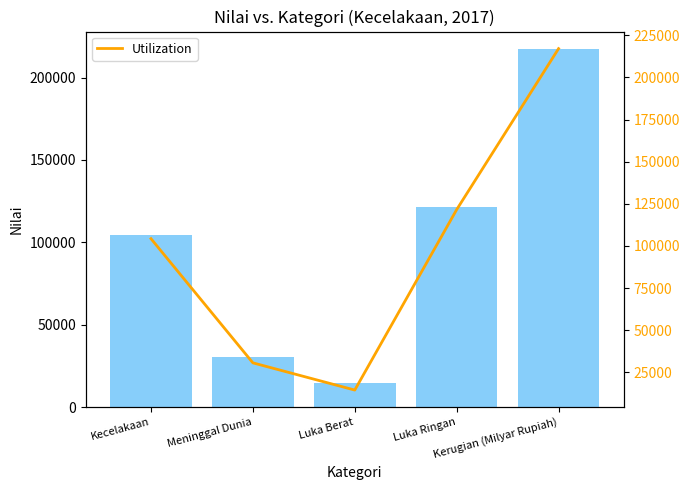

What position from the right is Kerugian (Milyar Rupiah)?

1